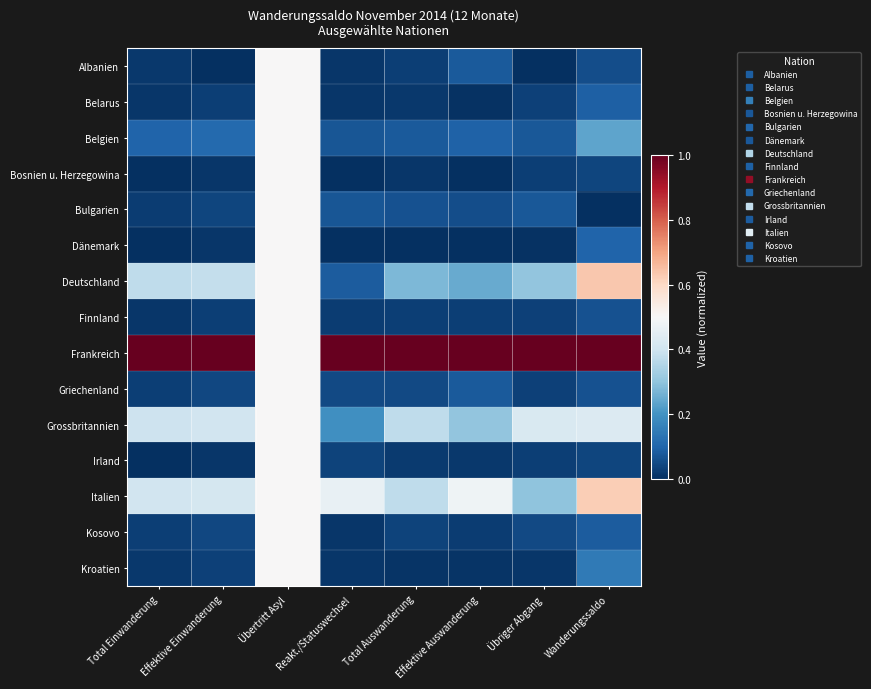

How many distinct data groups are displayed?

15